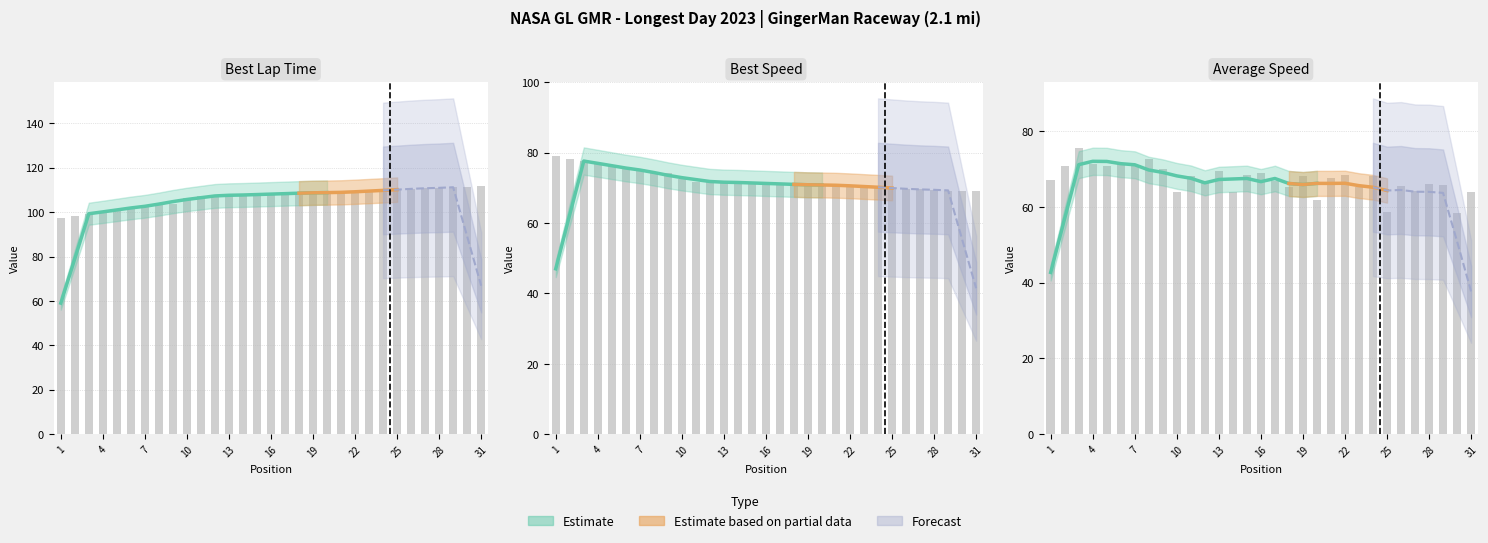

Which category has the highest value in the Best Lap time series?

31